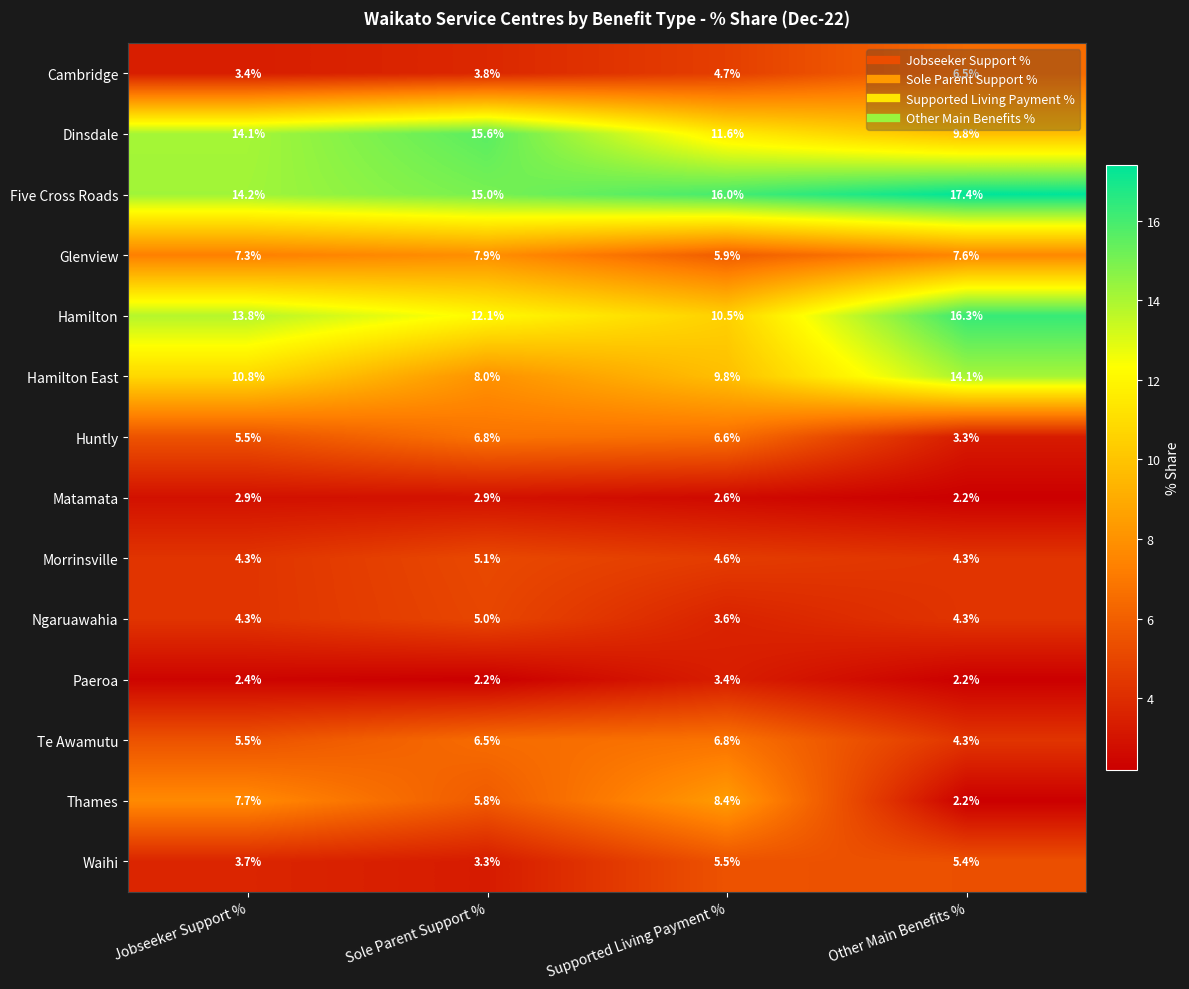

Read the Huntly value at Sole Parent Support %.

6.8